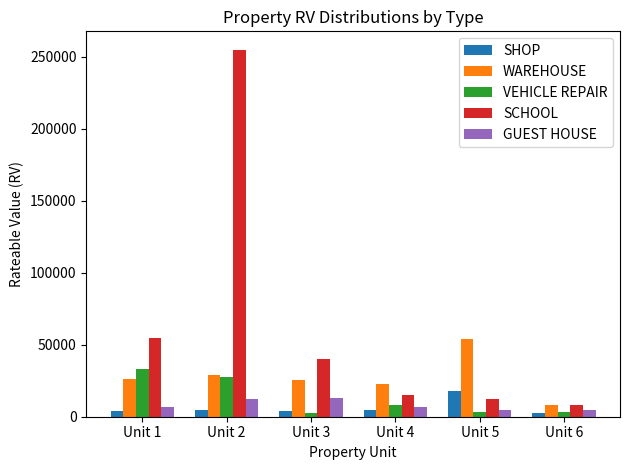

Does the chart contain stacked bars?

No